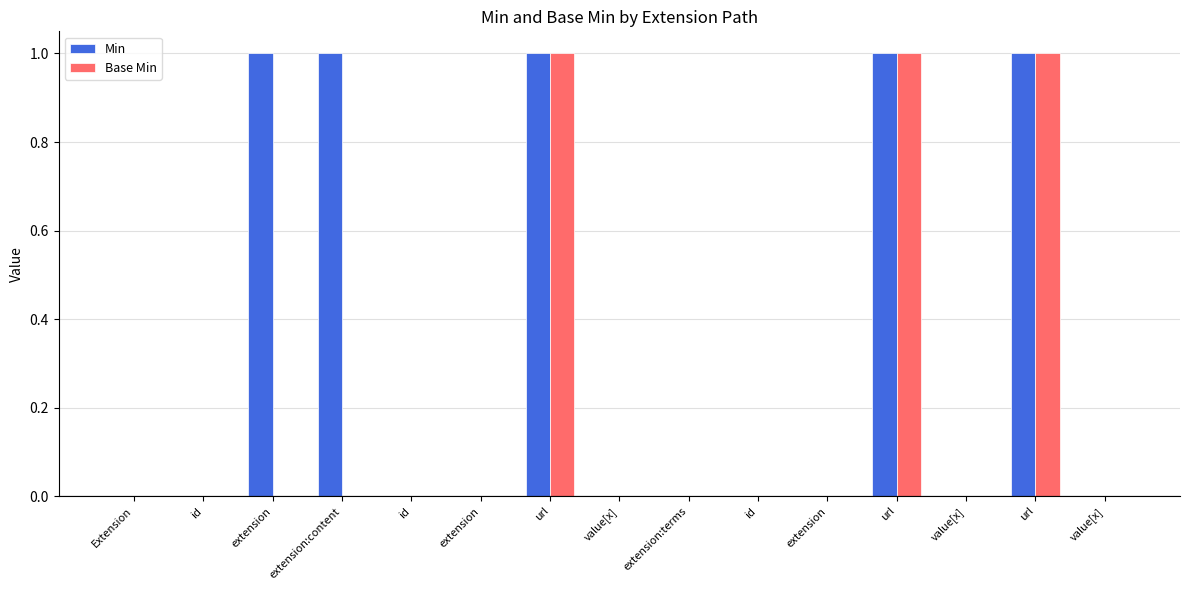

Rank the series at url from highest to lowest value.

Min, Base Min